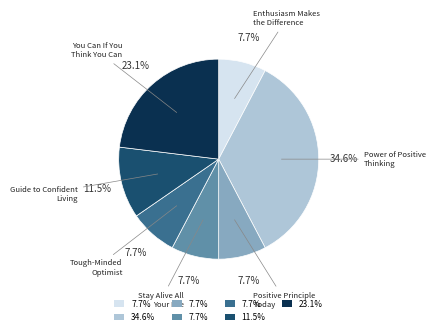

Is there any slice that represents more than half of the pie?

No